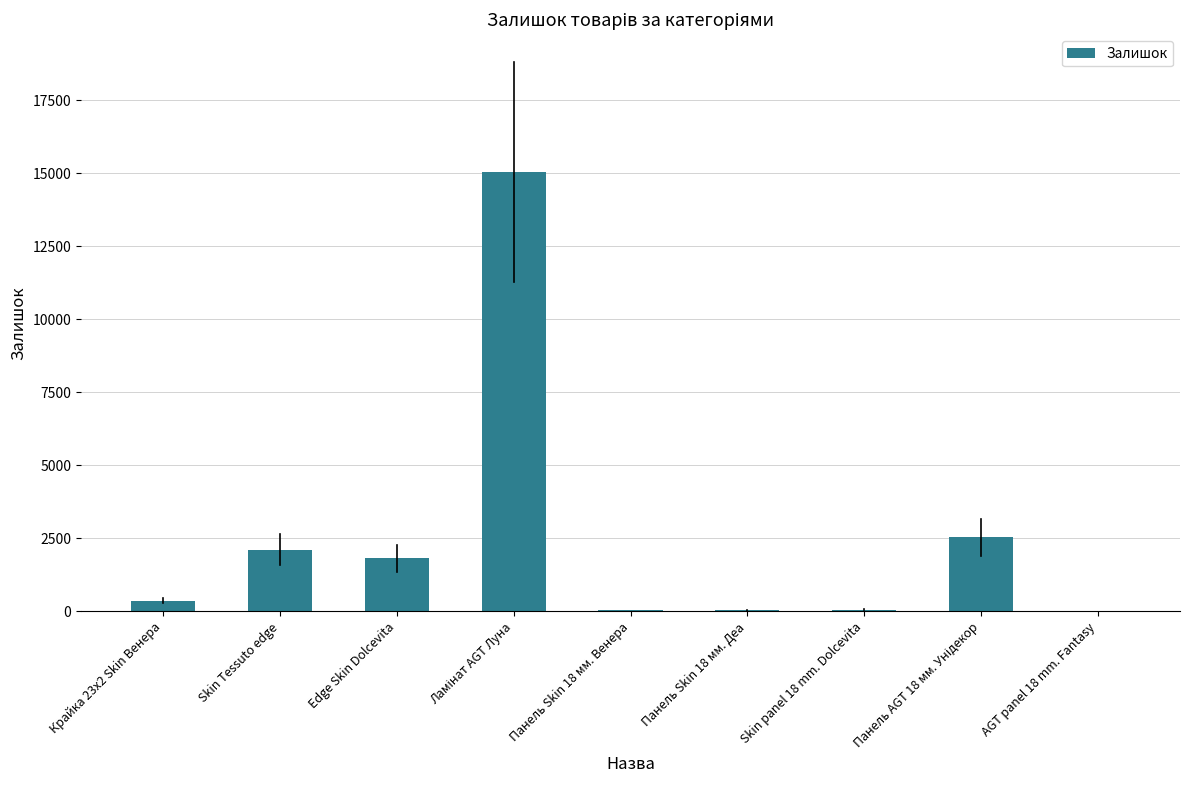

What is the sum of all values?

22011